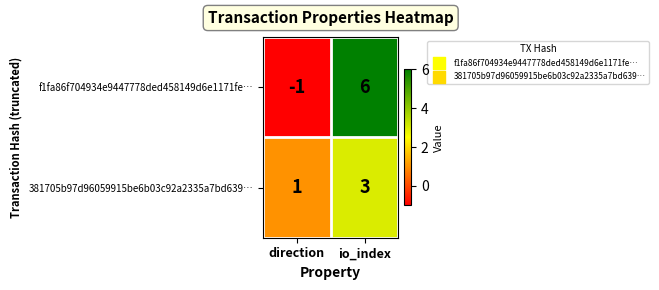

Is it true that f1fa86f704934e9447778ded458149d6e1171fe… equals 6 at io_index?

True